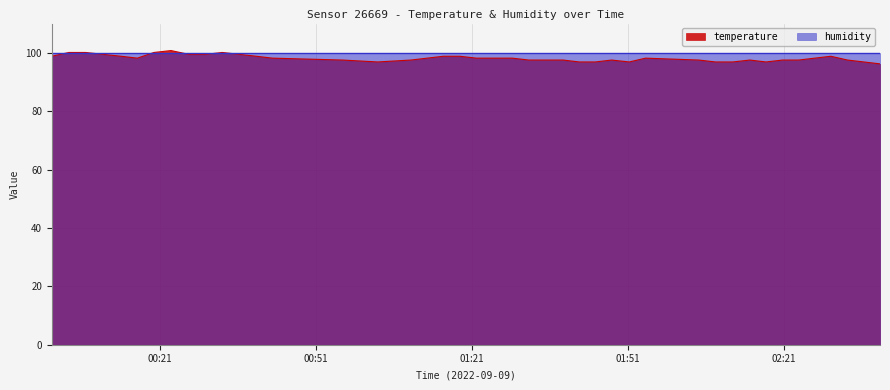

Which category has the lowest value across all series?

2022-09-09T02:39:30